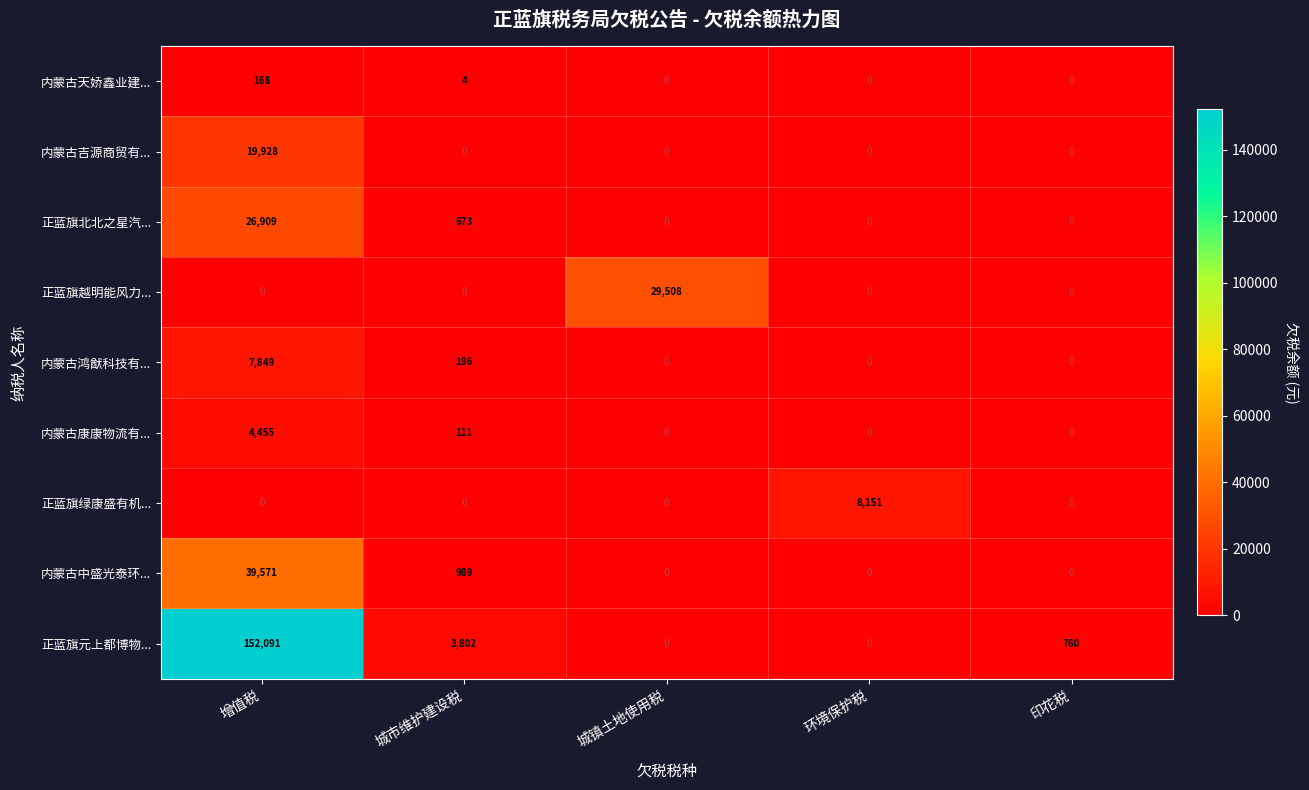

How many positive values does the 正蓝旗越明能风力... series have?

1